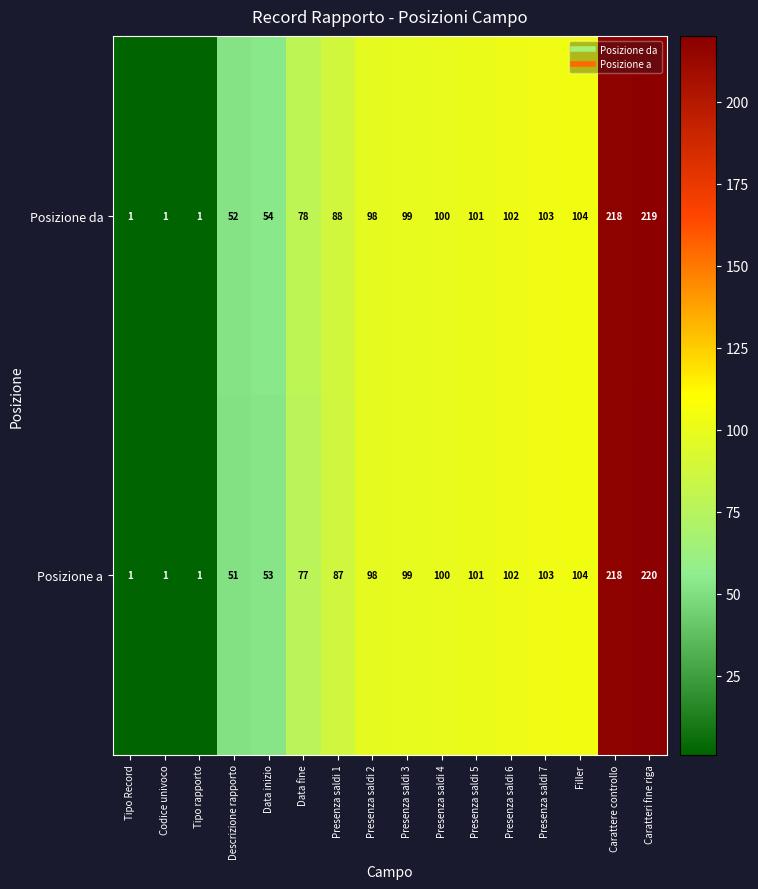

What is the difference between the Posizione a values at Tipo rapporto and Presenza saldi 3?

98